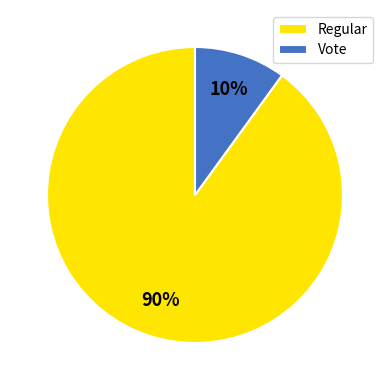

To the nearest percent, what percentage of the pie is Regular?

90%